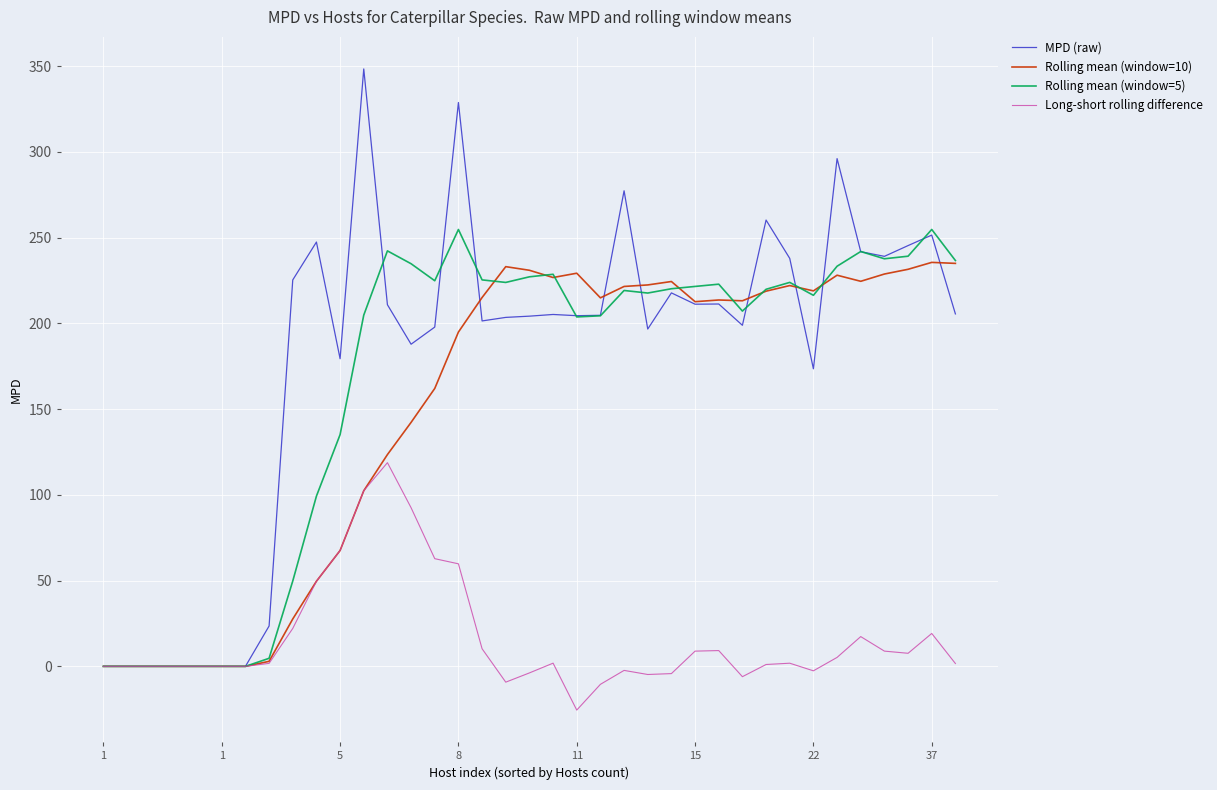

What is the greatest value displayed?

348.4